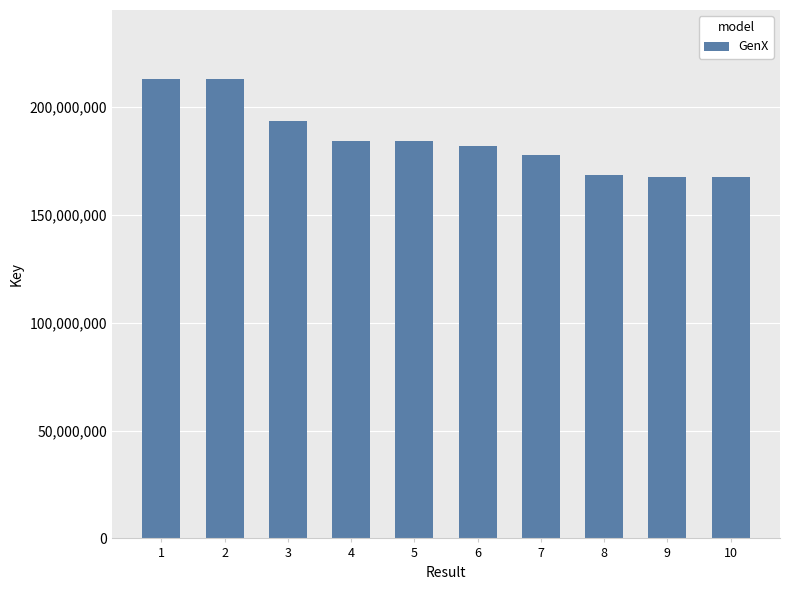

The value at 2 is 213104438. True or false?

True